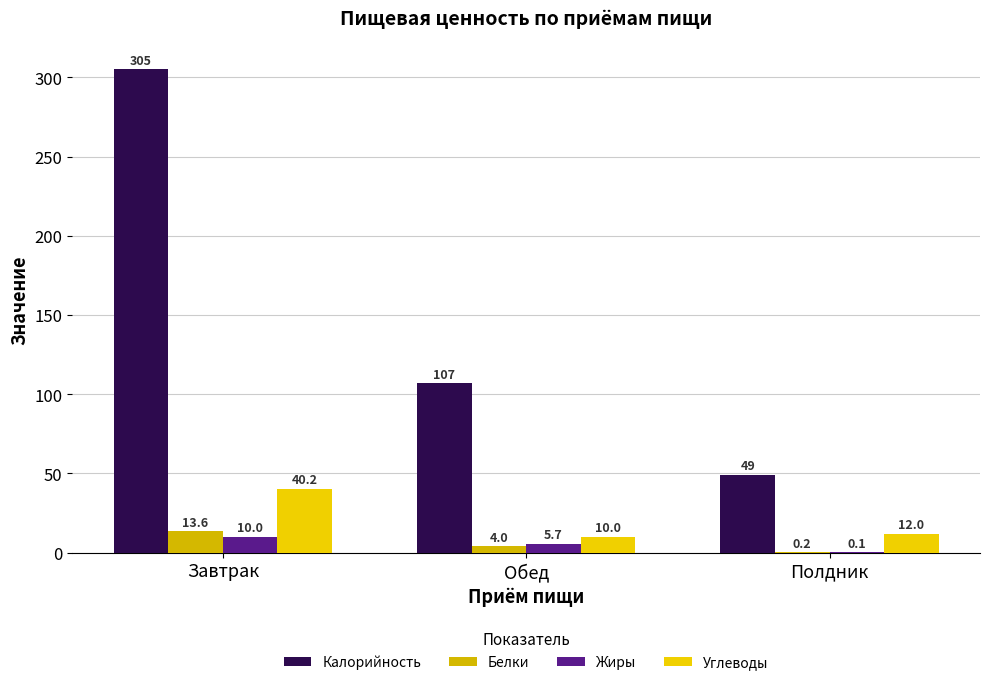

Reading right to left, extract all data points from this chart.

Калорийность: Полдник=49.0	Обед=107.0	Завтрак=305.0
Белки: Полдник=0.2	Обед=4.0	Завтрак=13.6
Жиры: Полдник=0.1	Обед=5.7	Завтрак=10.0
Углеводы: Полдник=12.0	Обед=10.0	Завтрак=40.2